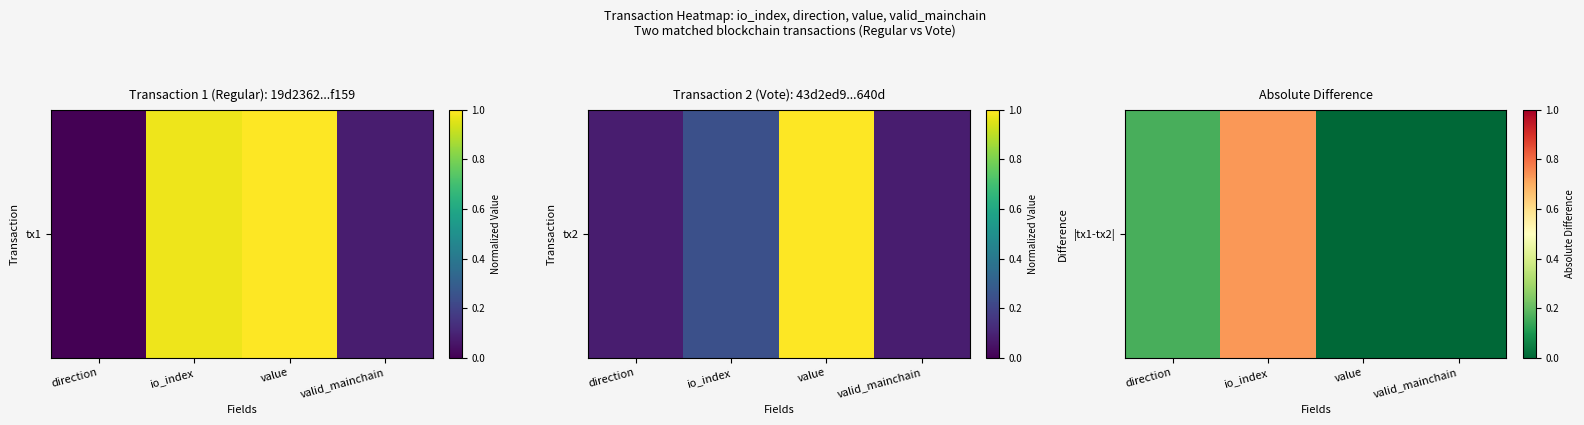

Reading left to right, list all the values displayed in this chart.

0.2	0.7	0.0	0.0